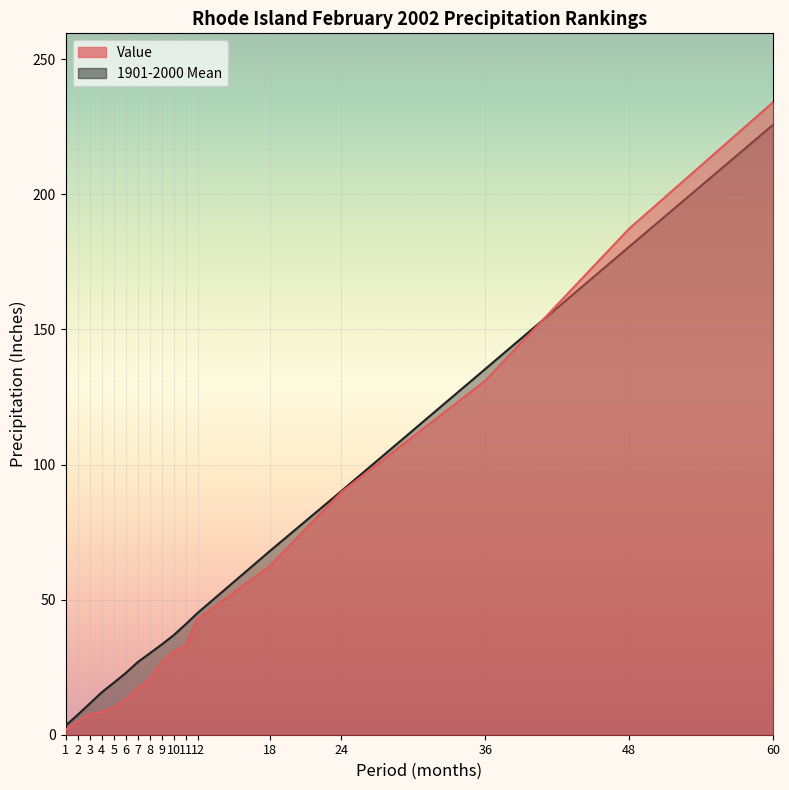

Reading right to left, transcribe all the data shown in this chart.

Value: 60=234.0	48=187.3	36=131.0	24=89.9	18=62.3	12=42.8	11=33.0	10=30.9	9=26.8	8=20.5	7=17.2	6=13.0	5=10.0	4=8.4	3=7.6	2=4.8	1=1.9
1901-2000 Mean: 60=225.7	48=180.6	36=135.4	24=90.2	18=67.9	12=45.1	11=40.9	10=36.8	9=33.4	8=30.1	7=26.9	6=22.8	5=19.2	4=15.7	3=11.5	2=7.4	1=3.4